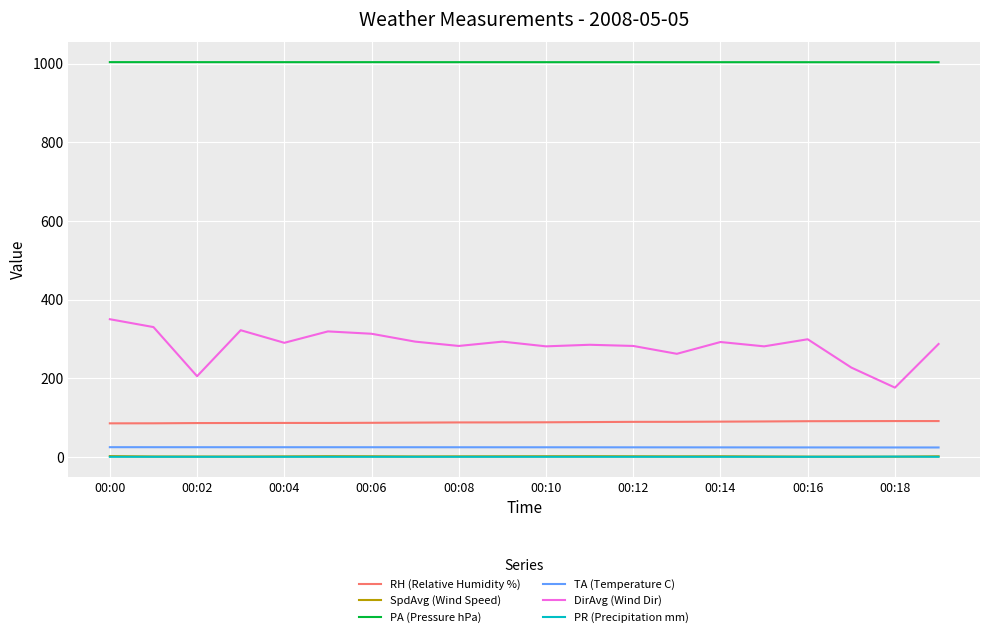

Which series has the largest range (max minus min)?

DirAvg (Wind Dir)